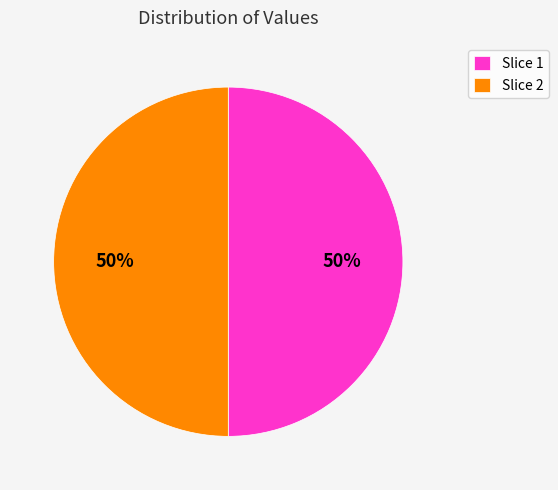

Count the number of slices in the pie.

2